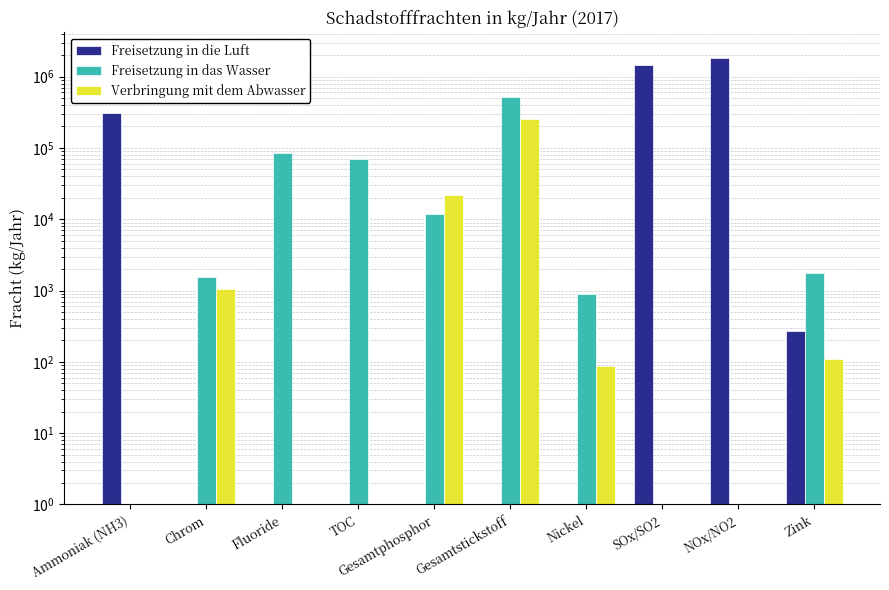

Which series has the largest range (max minus min)?

Freisetzung in die Luft